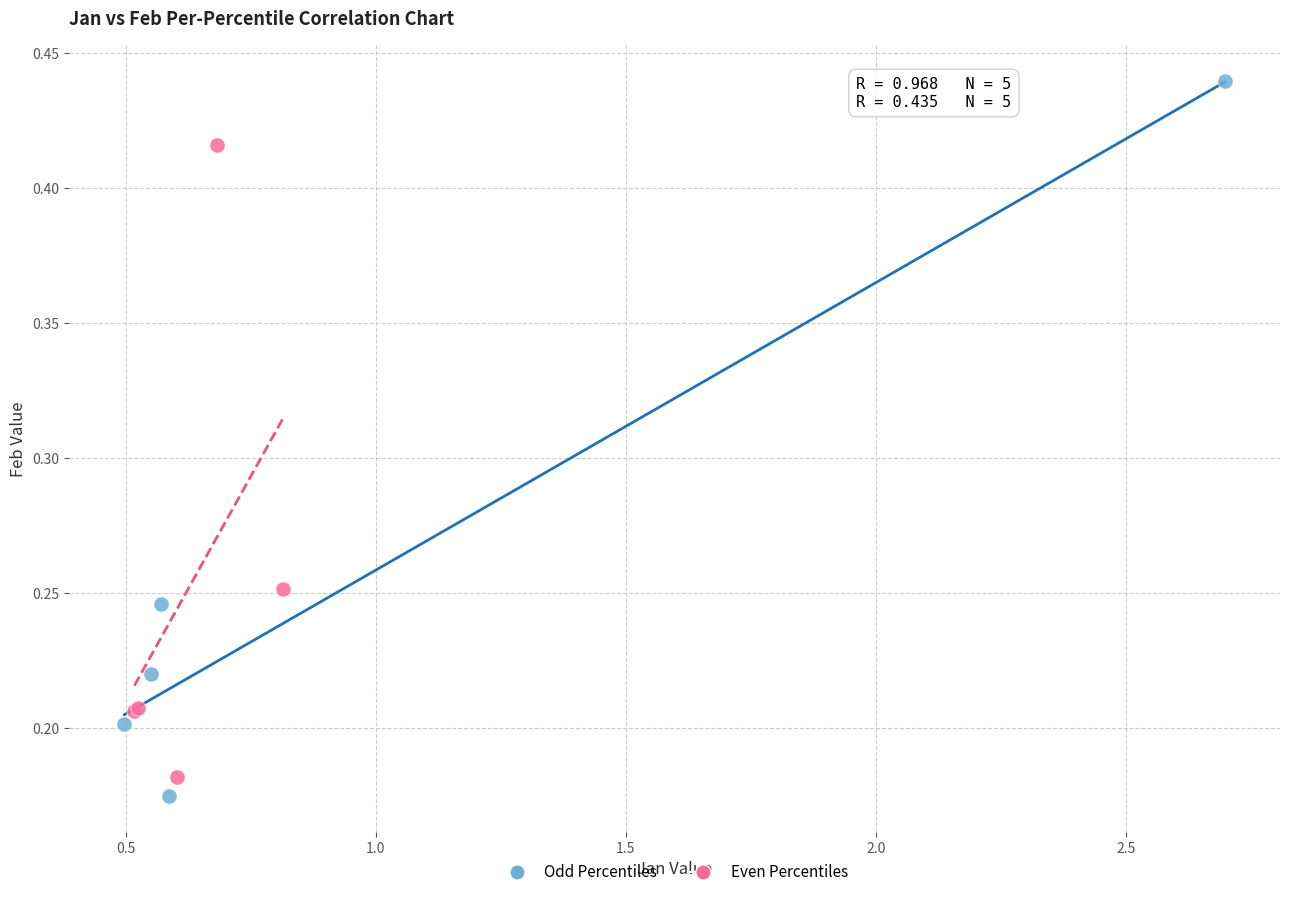

Which series contains the highest Y value?

Odd Percentiles